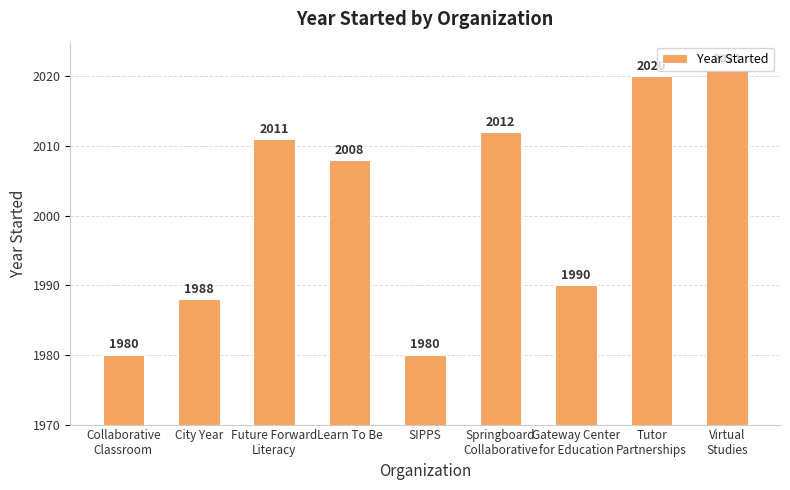

At which label does the data first exceed 2008?

Future Forward
Literacy